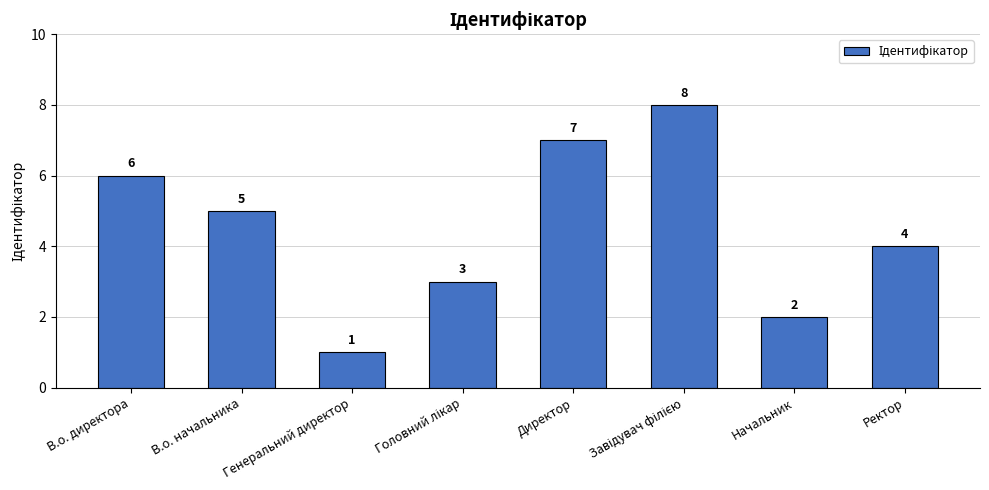

How many series are shown in this chart?

1